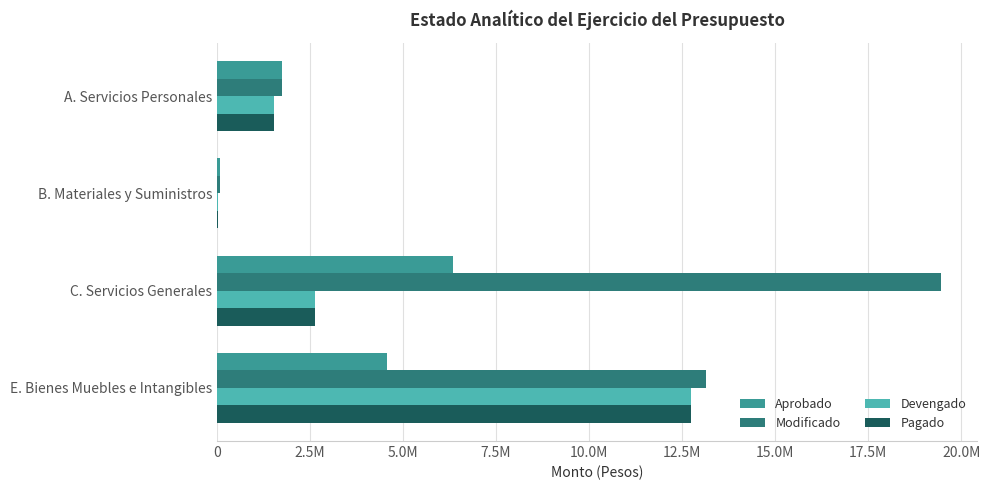

What are all the series names shown in the legend?

Aprobado, Modificado, Devengado, Pagado